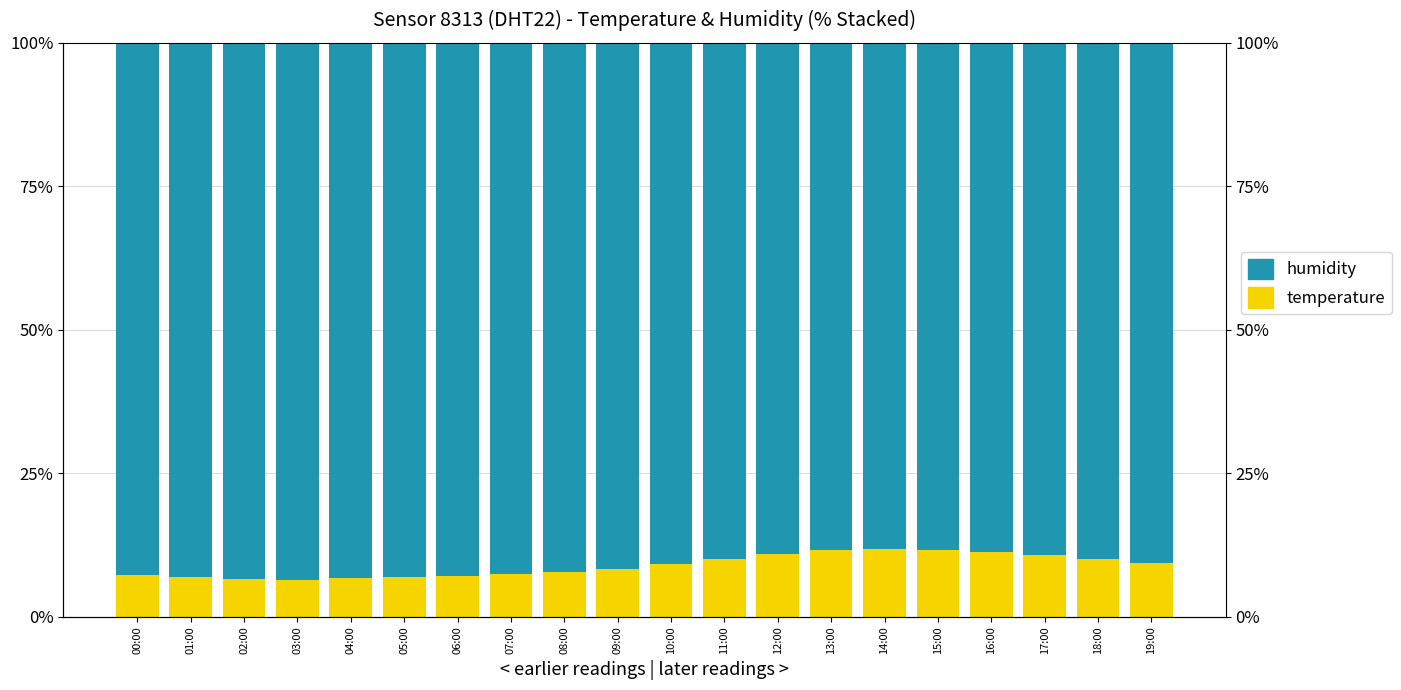

What is the total value across all series at 00:00?

100.0